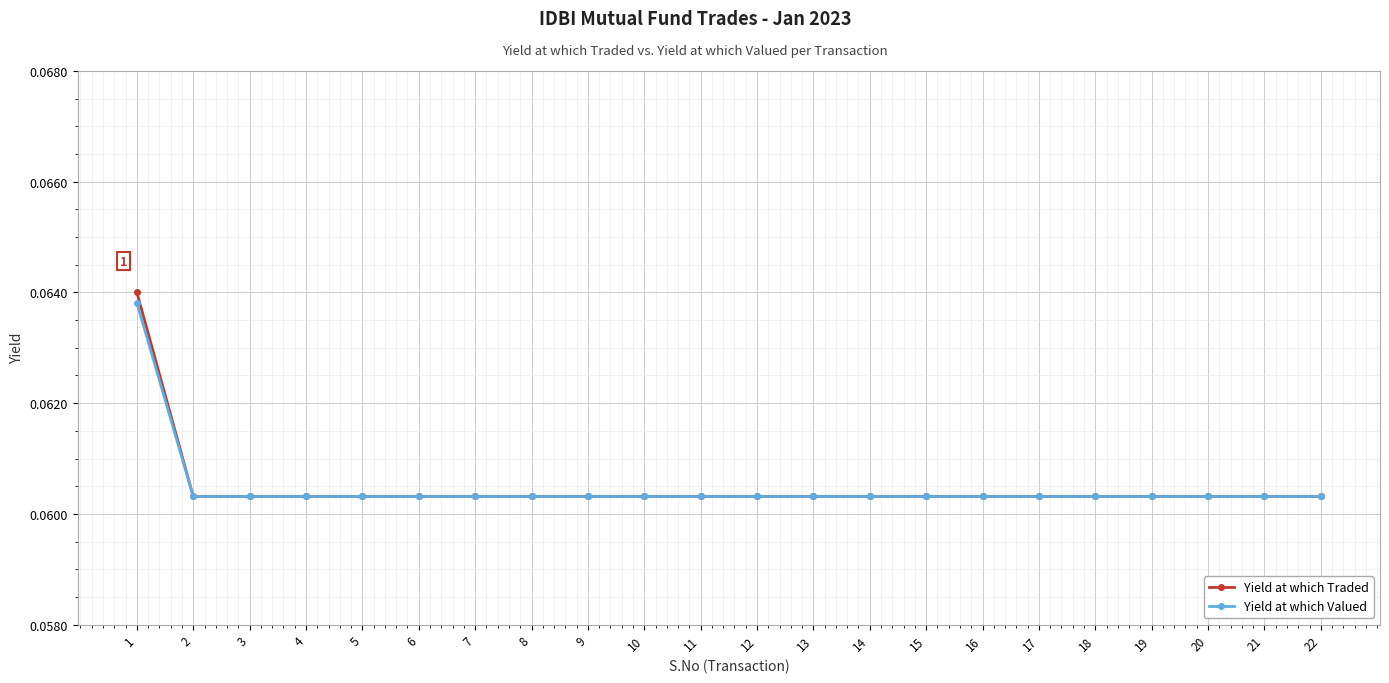

At how many categories does at least one series exceed 0?

22